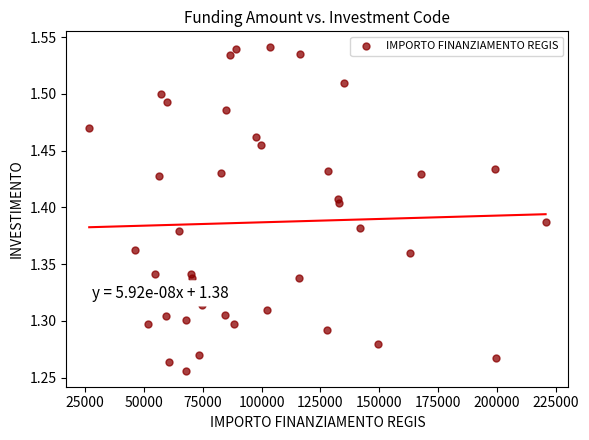

What is the range of X values (max minus min)?

193933.1